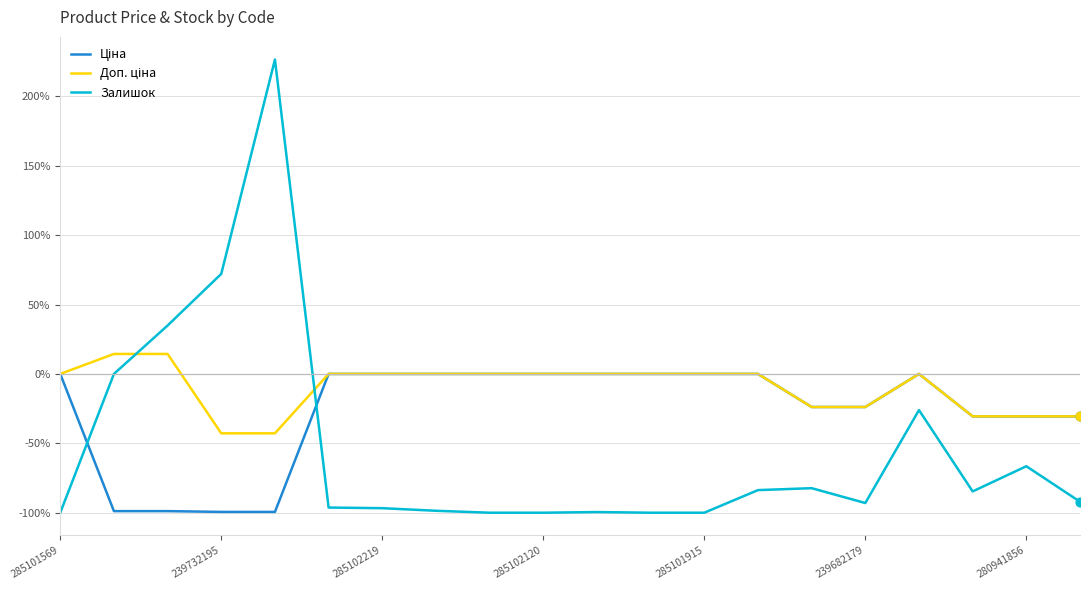

Is this an area chart (filled region under the line)?

No